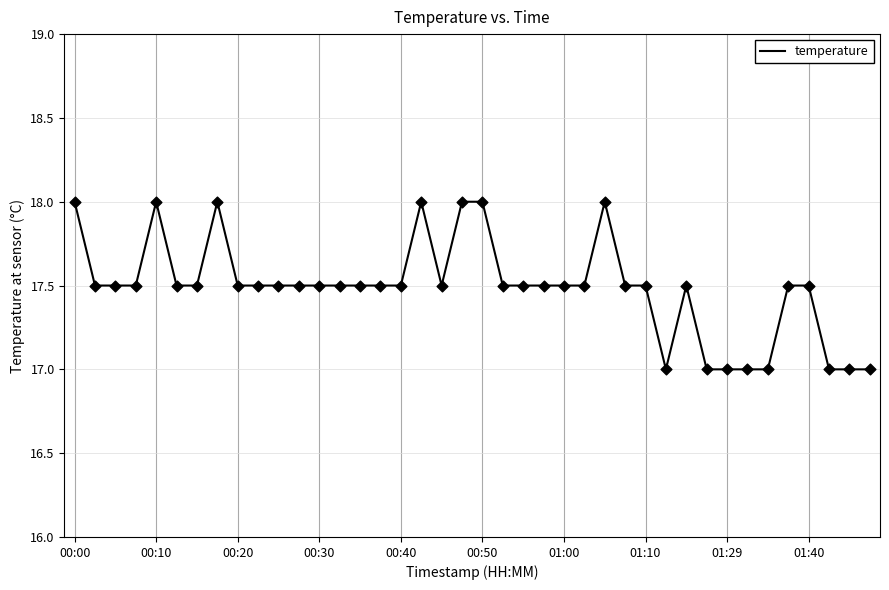

What is the greatest value displayed?

18.0